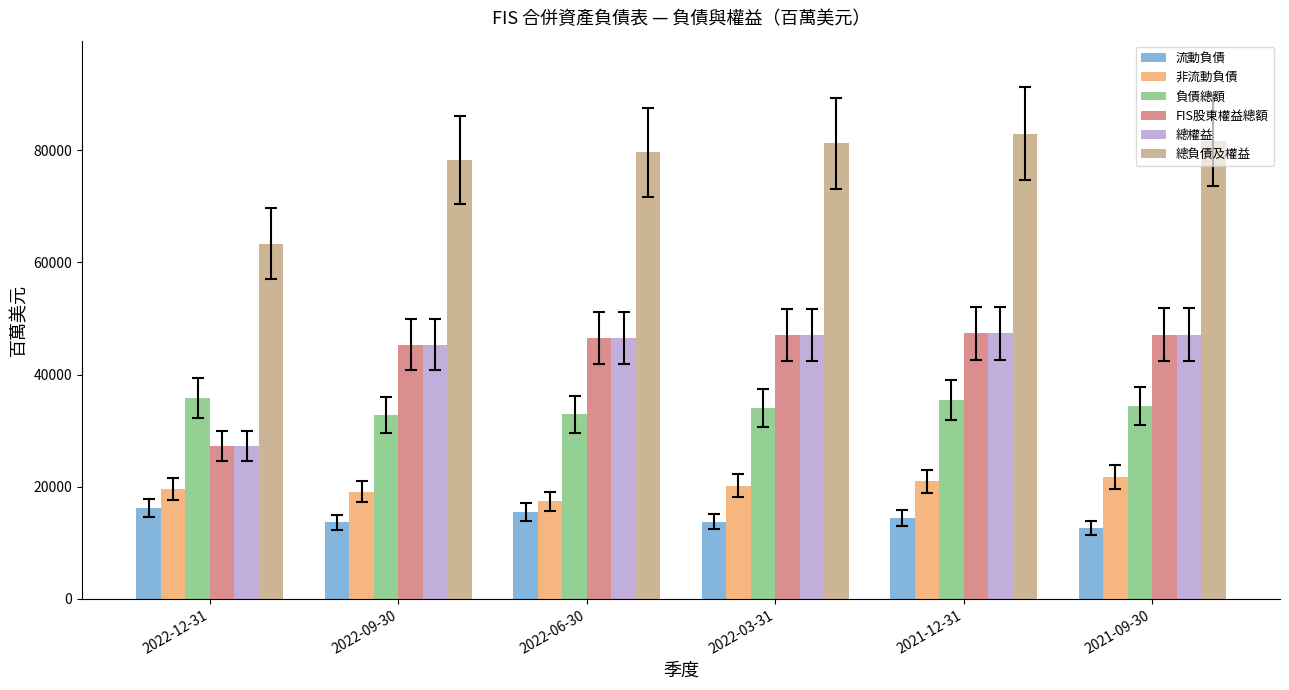

At which label does 負債總額 first exceed 34397?

2022-12-31